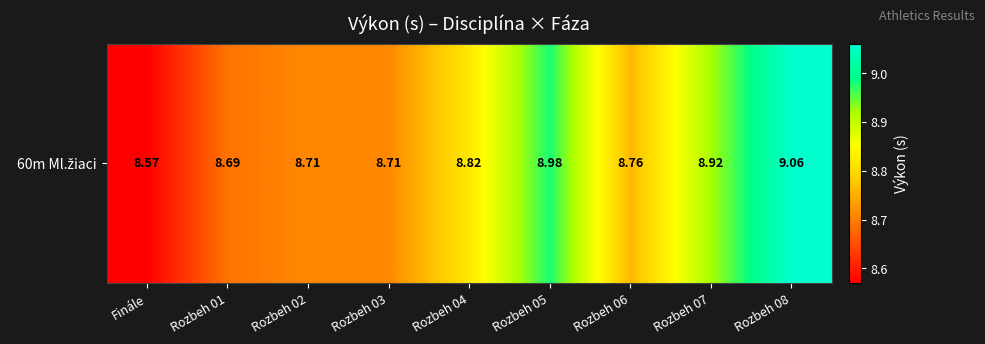

Approximately how many times larger is the value at Rozbeh 04 compared to Rozbeh 02?

1.0